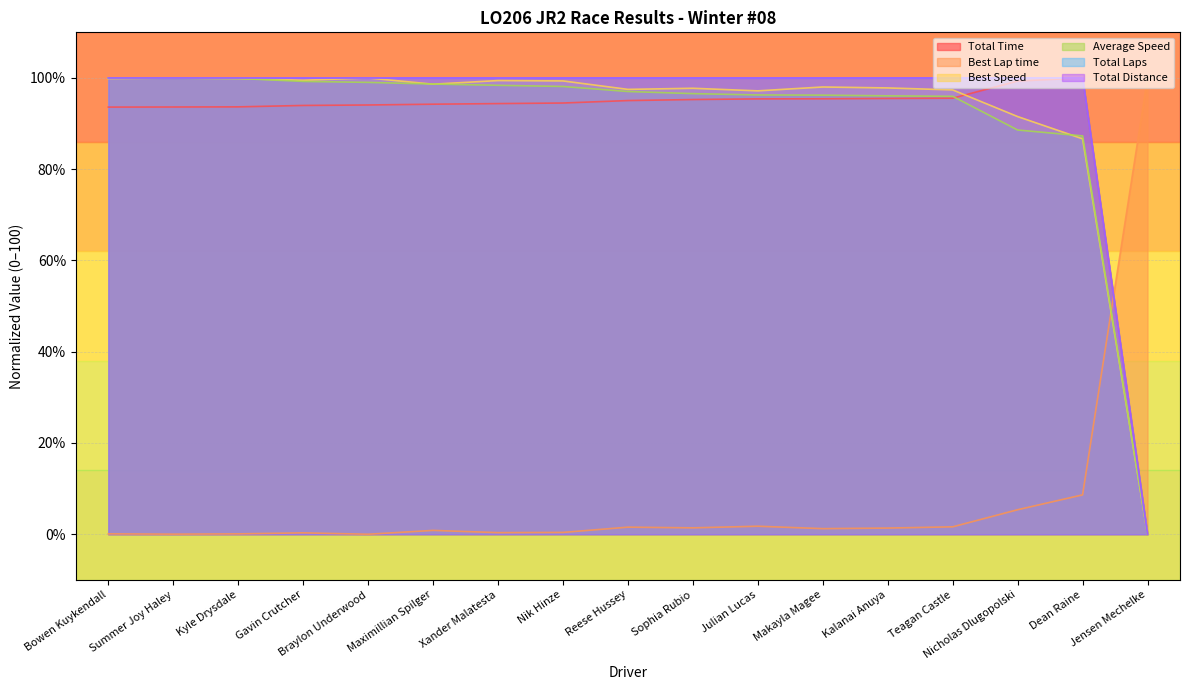

What is the value of the Average Speed point at the 15th from the left?

88.6